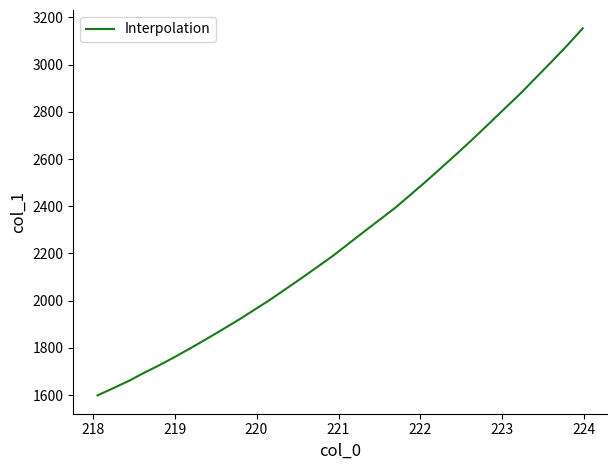

What is the greatest value displayed?

3153.3